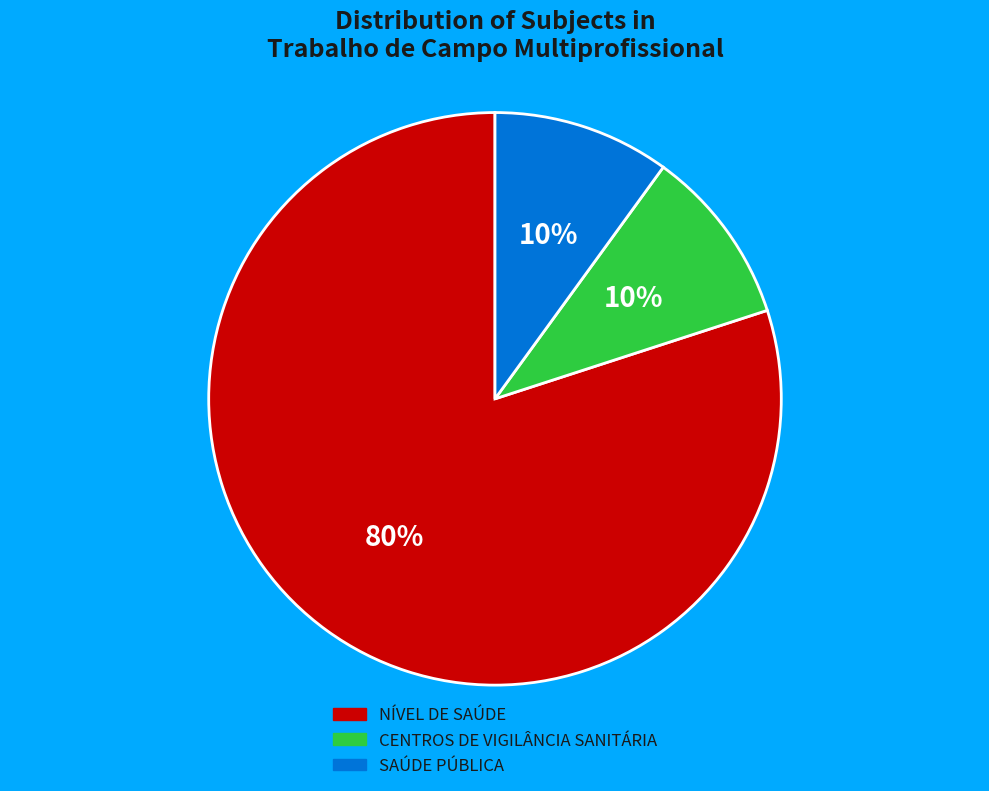

How many segments does this pie chart have?

3